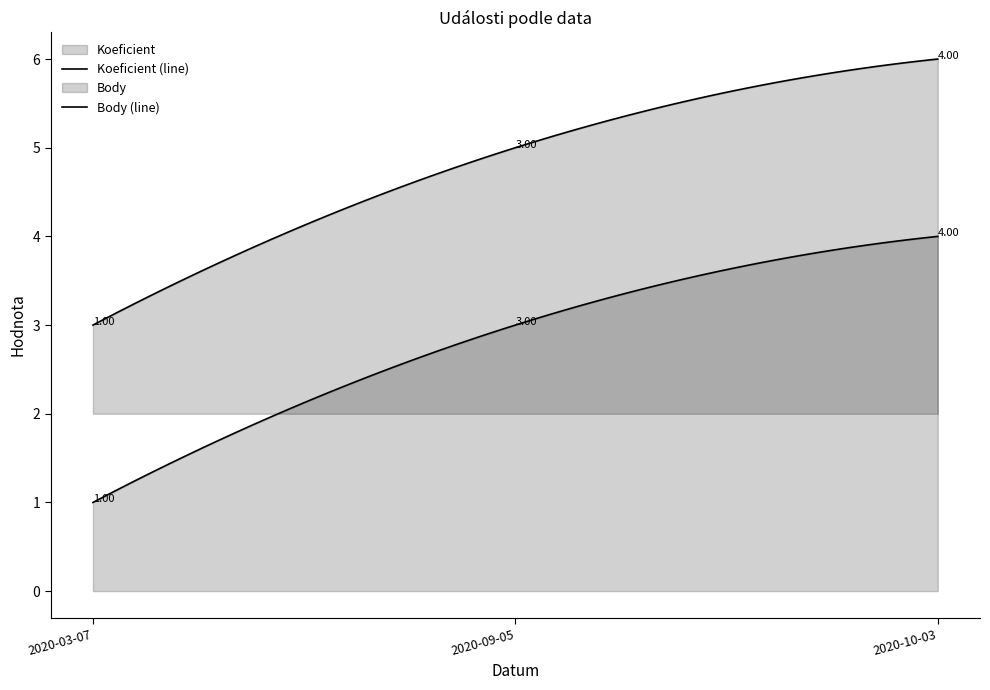

What is the sum of all Koeficient values?

8